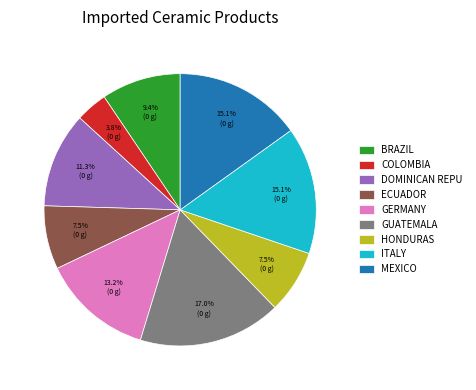

How many slices are in this pie chart?

9